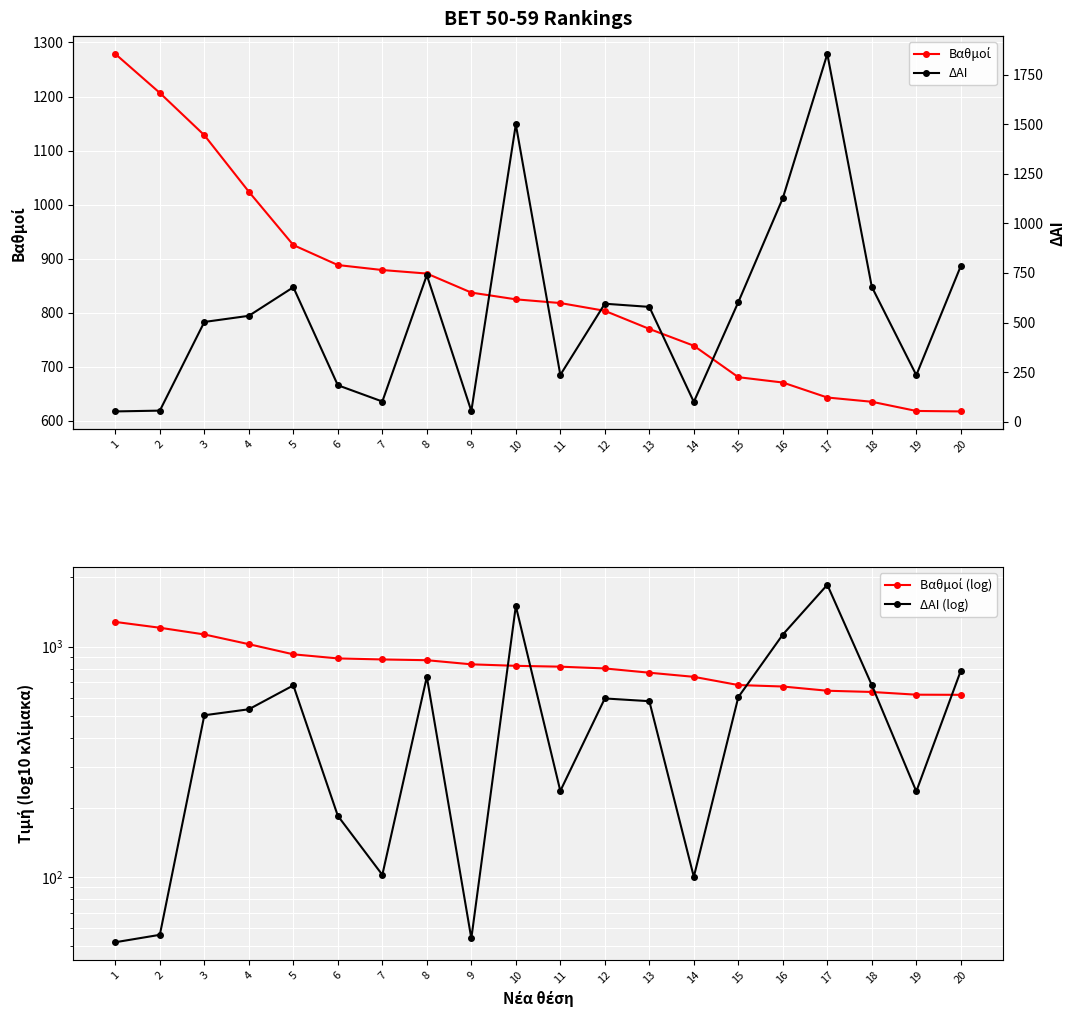

How many intersections are there between ΔΑΙ and Βαθμοί (log)?

5